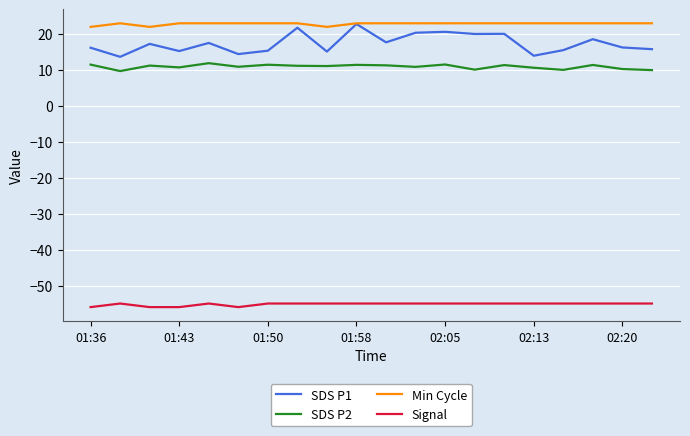

What is the minimum value shown in the chart?

-56.0